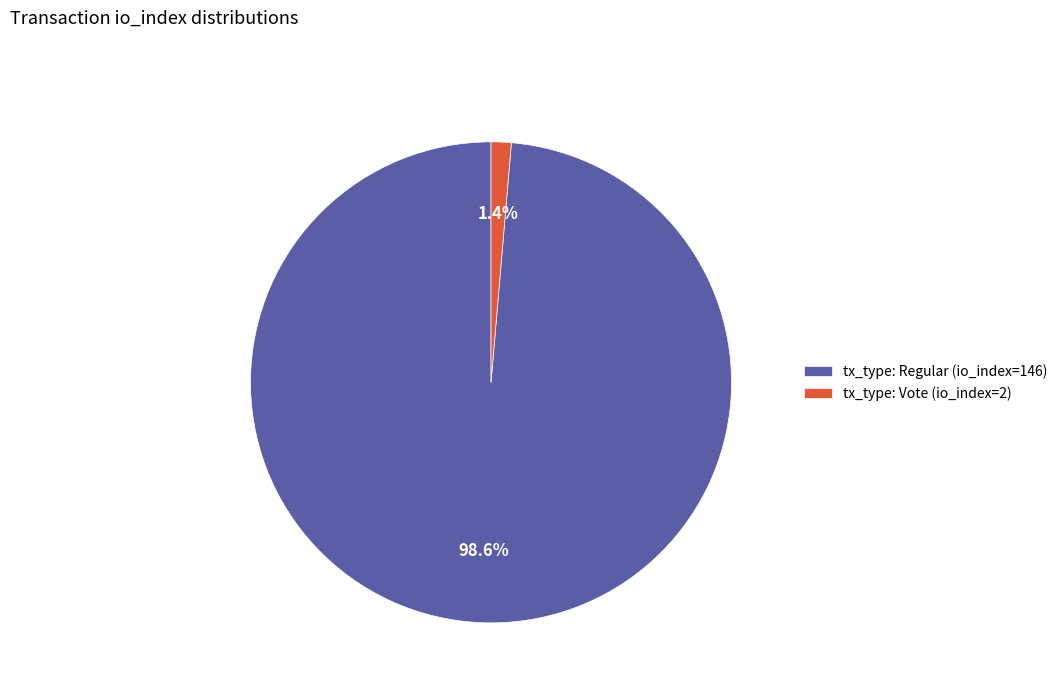

Is there a majority slice in this chart?

Yes